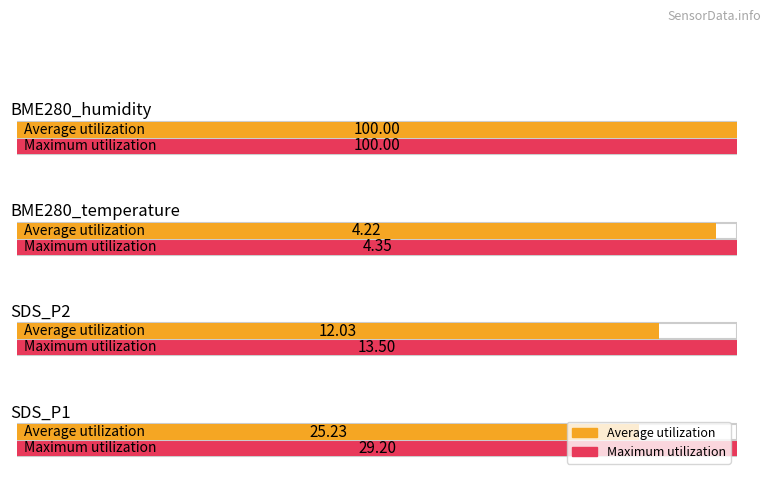

What is the label of the 5th bar from the right?

SDS_P1